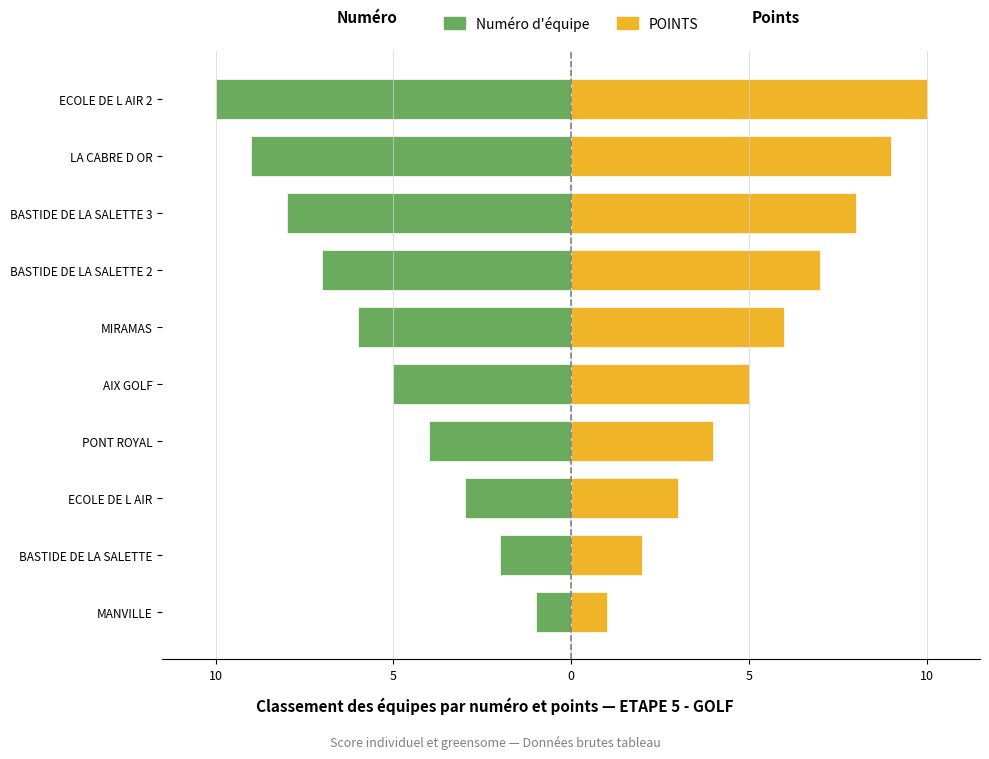

How many distinct data groups are displayed?

2